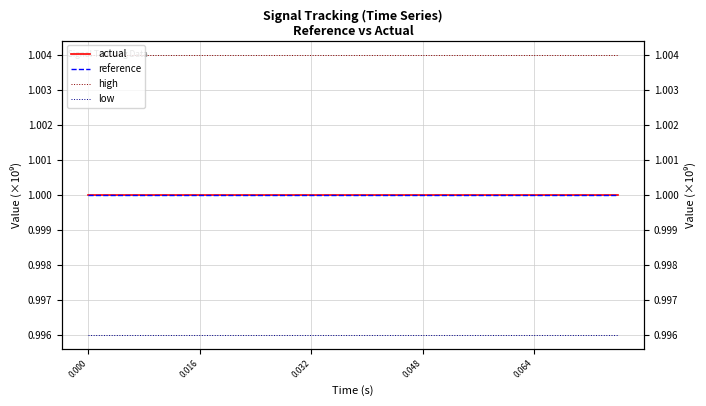

Reading right to left, transcribe all the data shown in this chart.

actual: 1.0	1.0	1.0	1.0	1.0	1.0	1.0	1.0	1.0	1.0	1.0	1.0	1.0	1.0	1.0	1.0	1.0	1.0	1.0	1.0
reference: 1.0	1.0	1.0	1.0	1.0	1.0	1.0	1.0	1.0	1.0	1.0	1.0	1.0	1.0	1.0	1.0	1.0	1.0	1.0	1.0
high: 1.0	1.0	1.0	1.0	1.0	1.0	1.0	1.0	1.0	1.0	1.0	1.0	1.0	1.0	1.0	1.0	1.0	1.0	1.0	1.0
low: 1.0	1.0	1.0	1.0	1.0	1.0	1.0	1.0	1.0	1.0	1.0	1.0	1.0	1.0	1.0	1.0	1.0	1.0	1.0	1.0